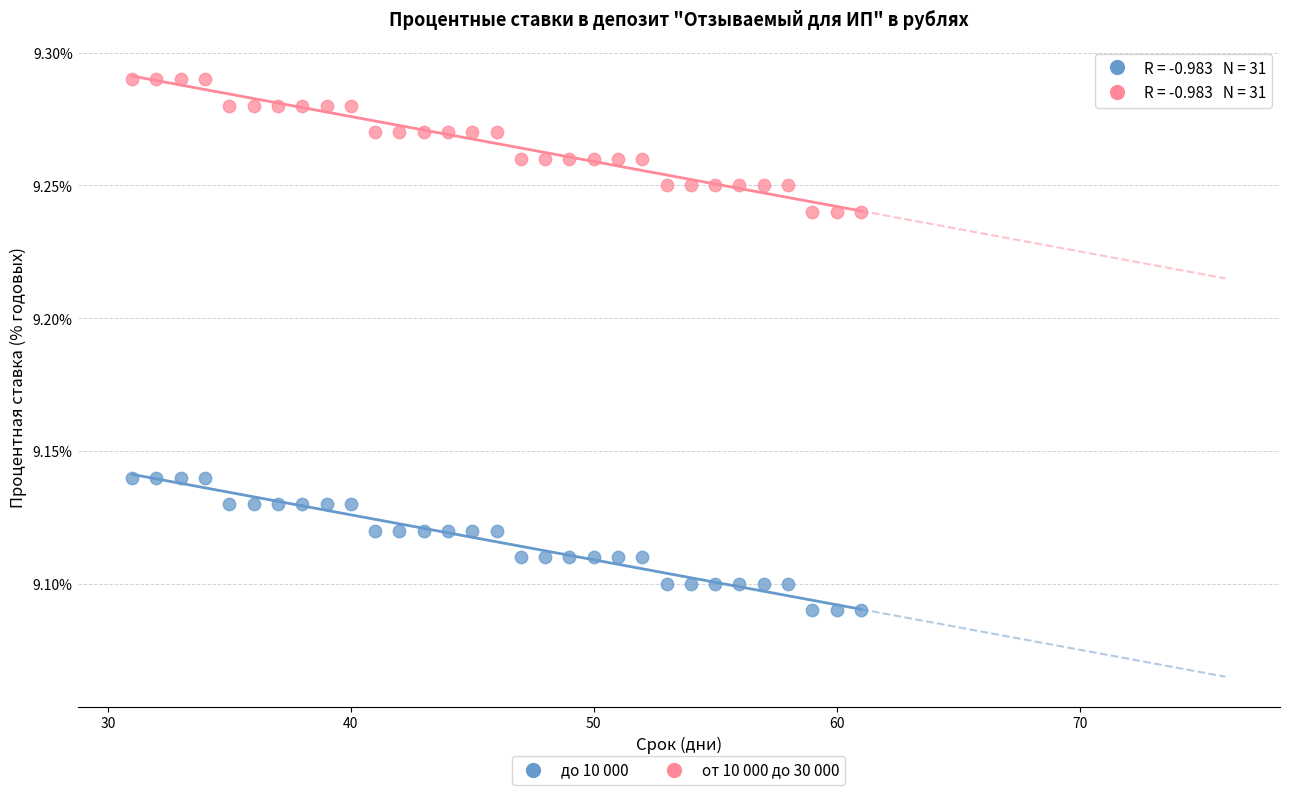

Which series contains the highest Y value?

от 10 000 до 30 000